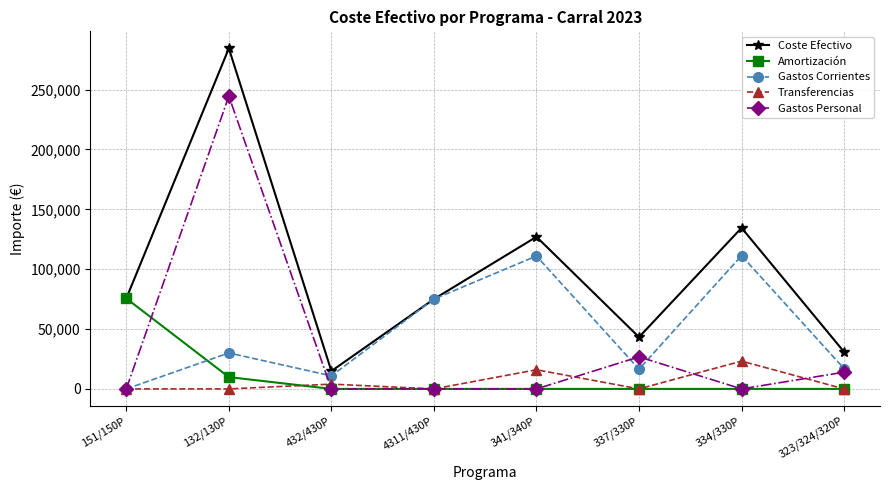

At which category does the chart reach its peak across all series?

132/130P